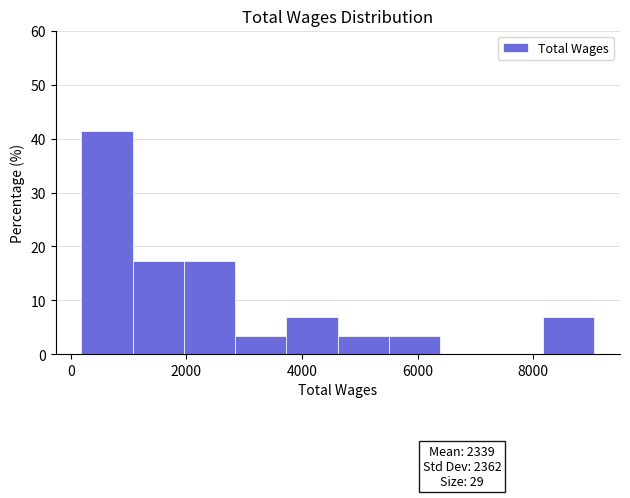

Over which range of the x-axis is the bar tallest?

200 to 1000